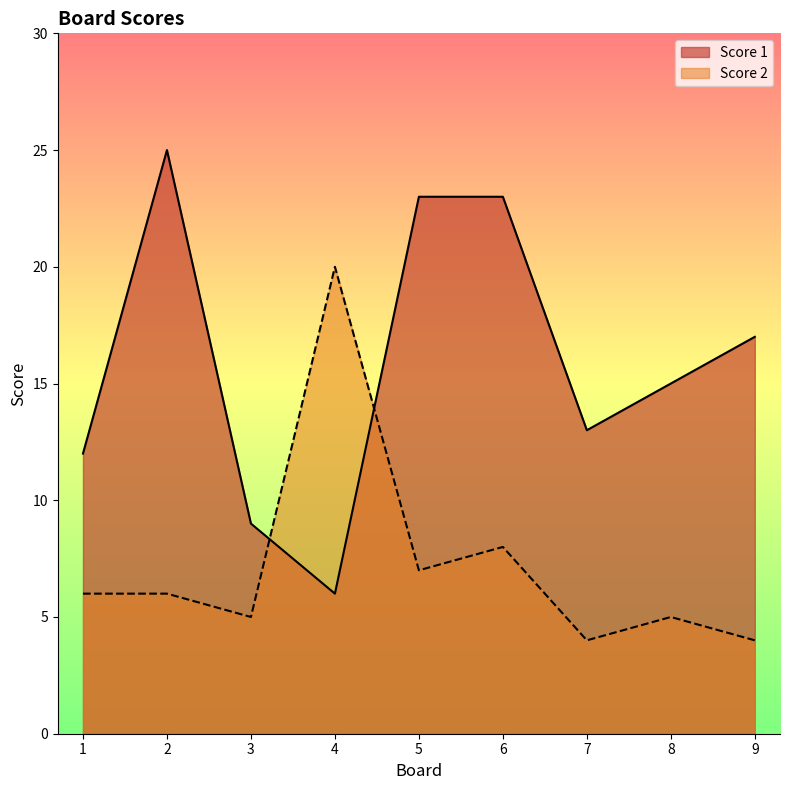

Read the Score 2 value at 4.

20